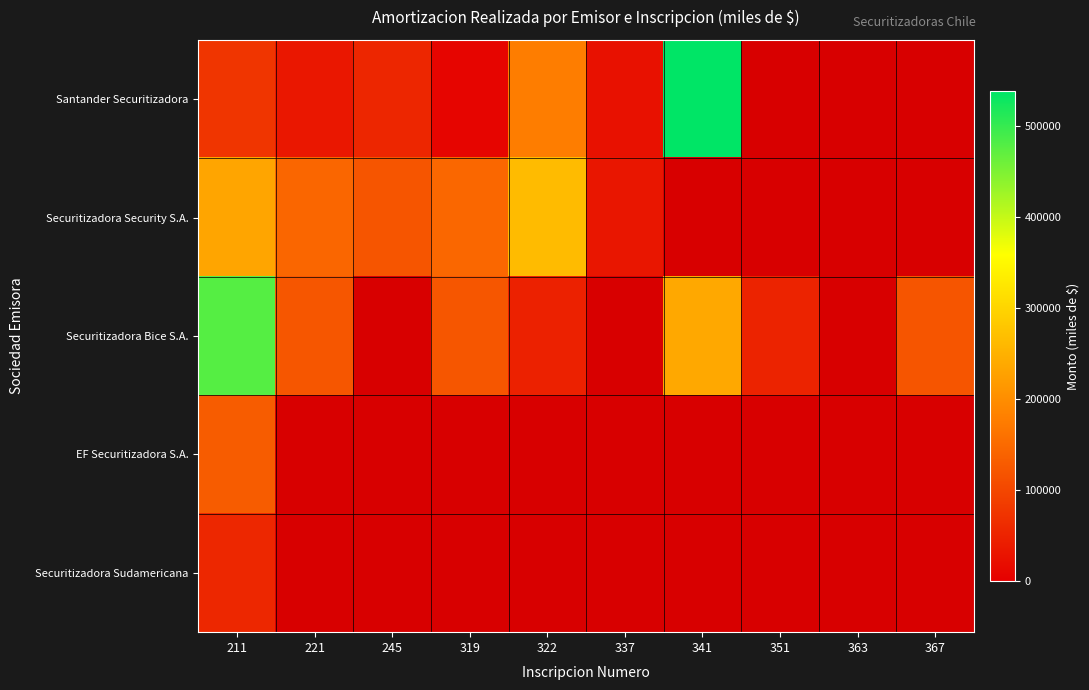

At which category is the sum across all series the highest?

211